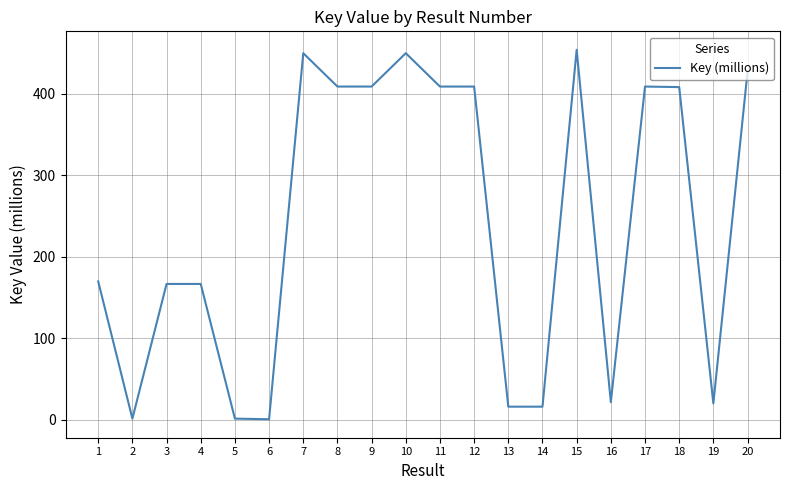

What is the average value?

240.4